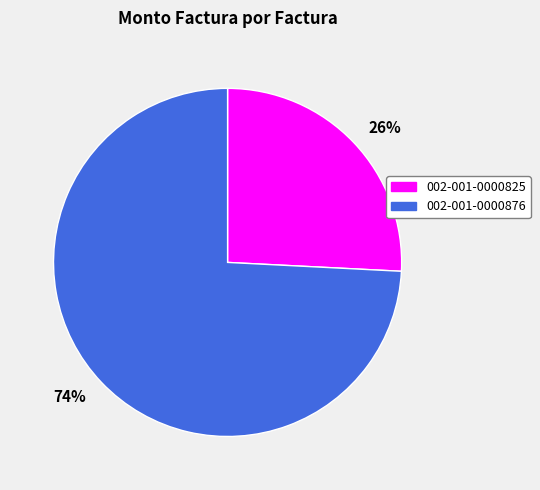

Which slice represents more than half of the pie?

74%